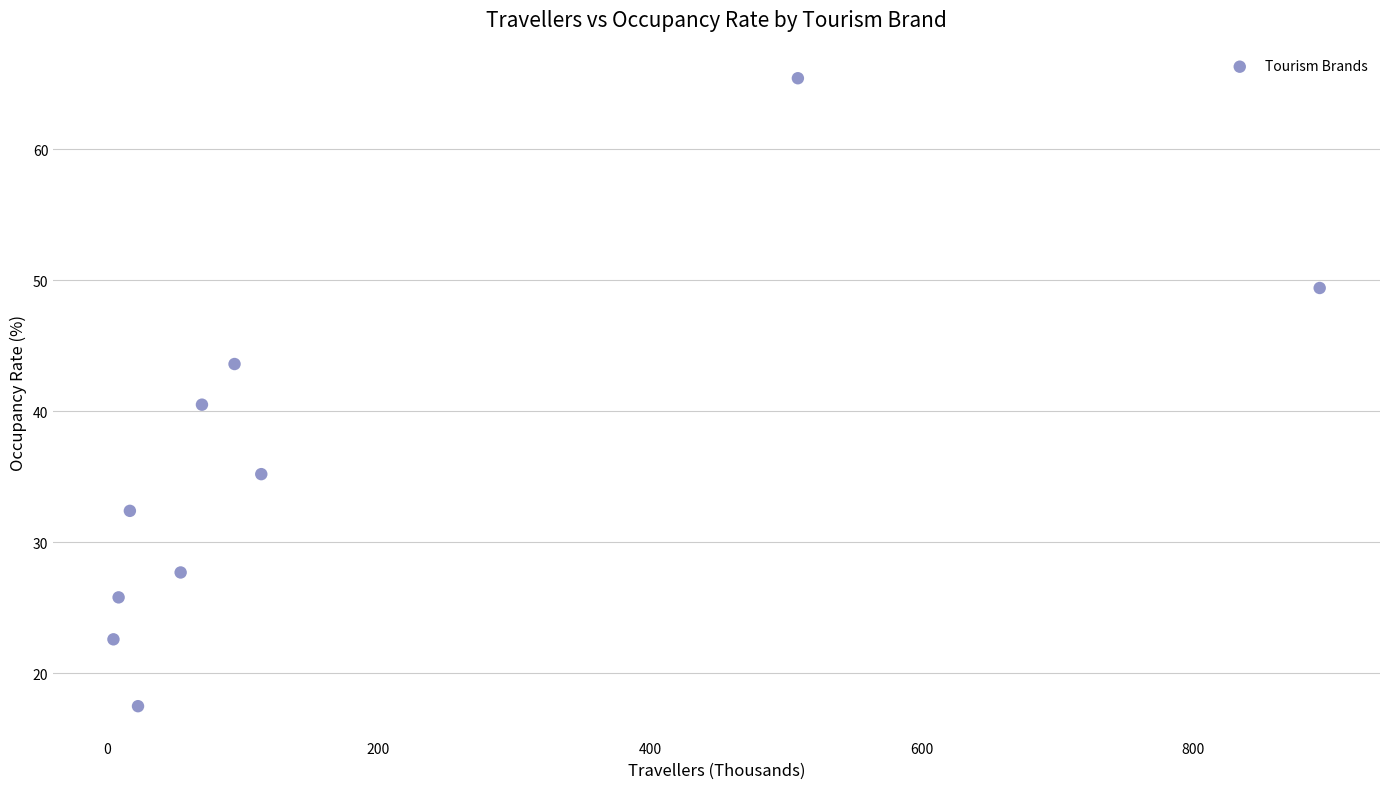

What is the average Y value?

36.0